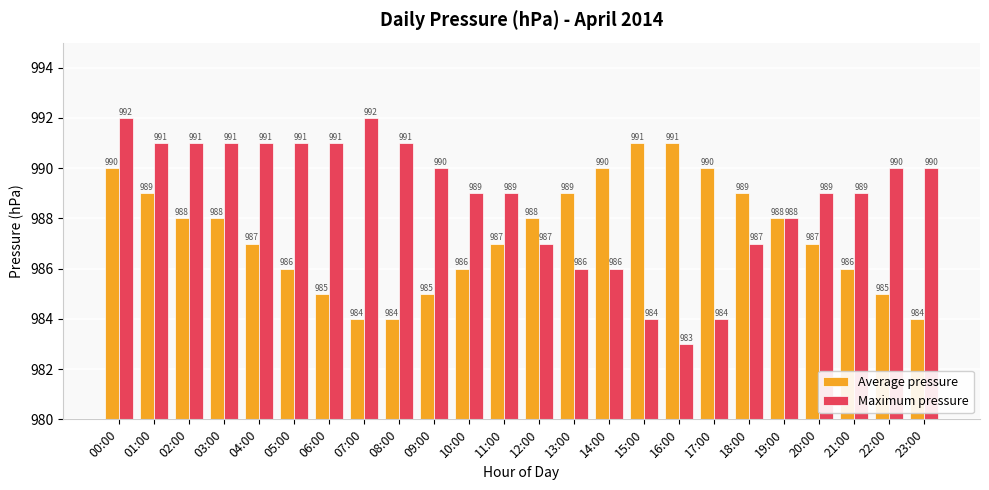

List the series in order of their overall mean, lowest first.

Average pressure, Maximum pressure